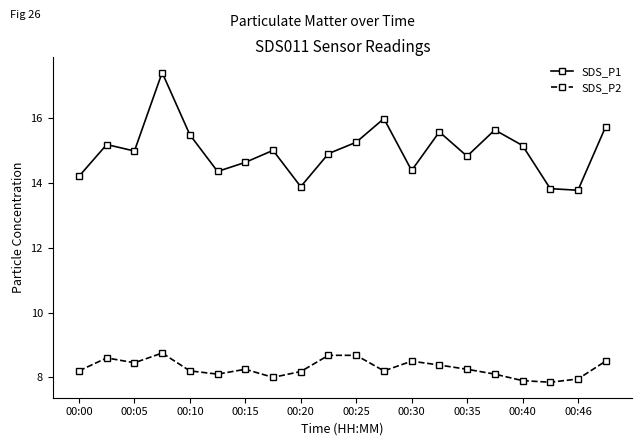

List the series in order of their overall mean, highest first.

SDS_P1, SDS_P2